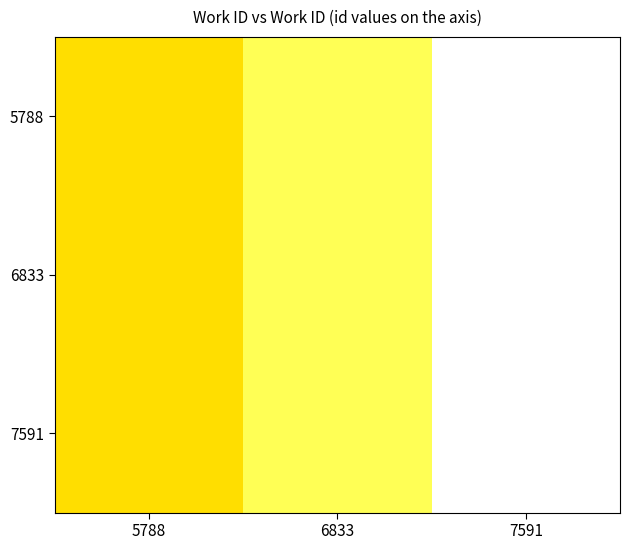

Reading left to right, transcribe all the data shown in this chart.

5788: 5788=15437	6833=18440	7591=22185
6833: 5788=15437	6833=18440	7591=22185
7591: 5788=15437	6833=18440	7591=22185